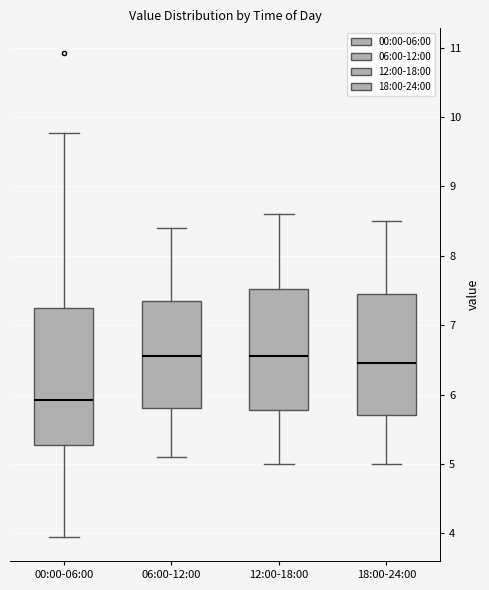

Comparing the boxes themselves (not the whiskers), which one is the tallest?

00:00-06:00